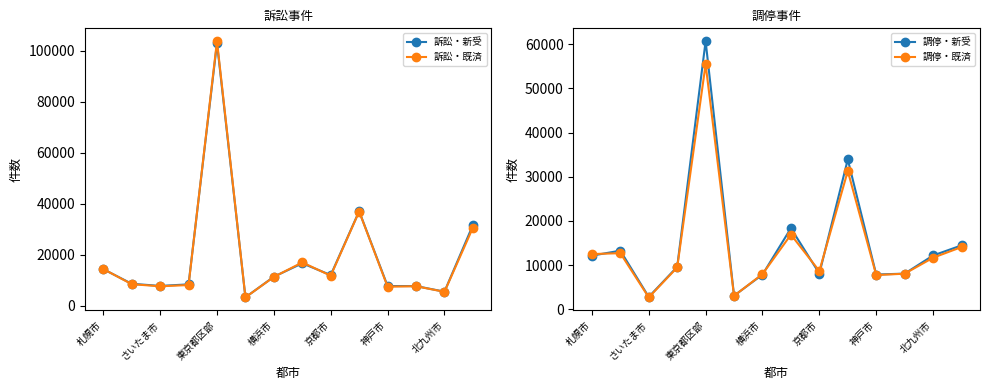

What position from the right is 9?

5